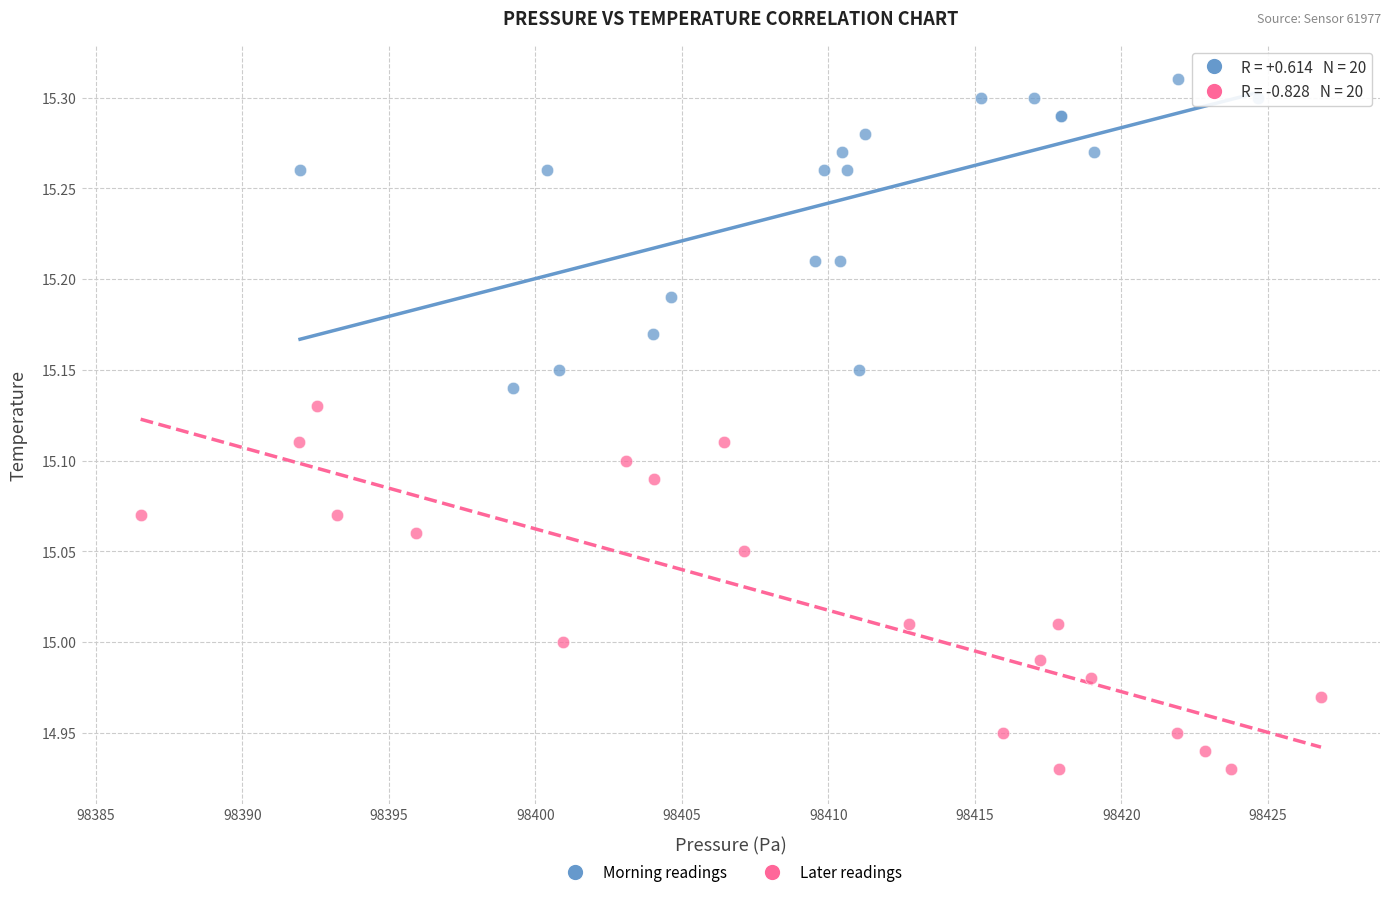

Which series reaches the maximum Y coordinate?

Morning readings